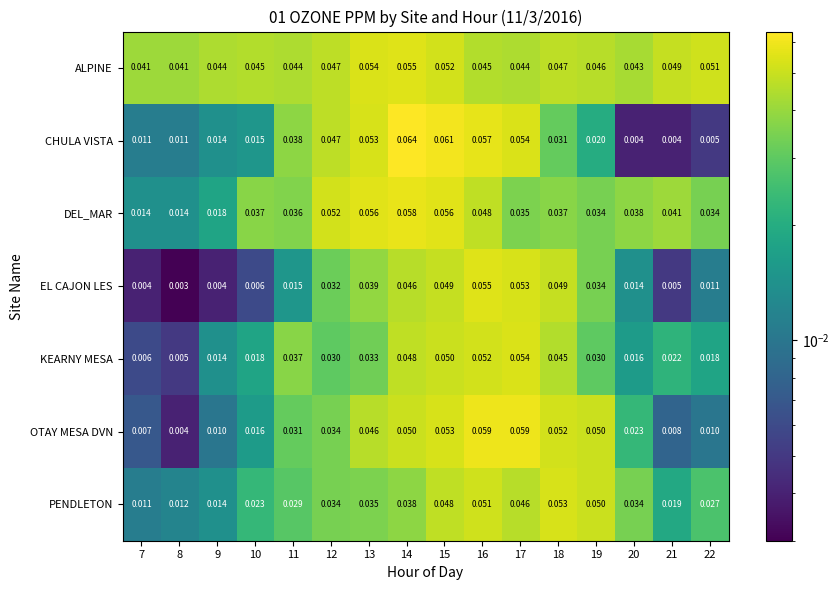

Which series has the largest range (max minus min)?

CHULA VISTA